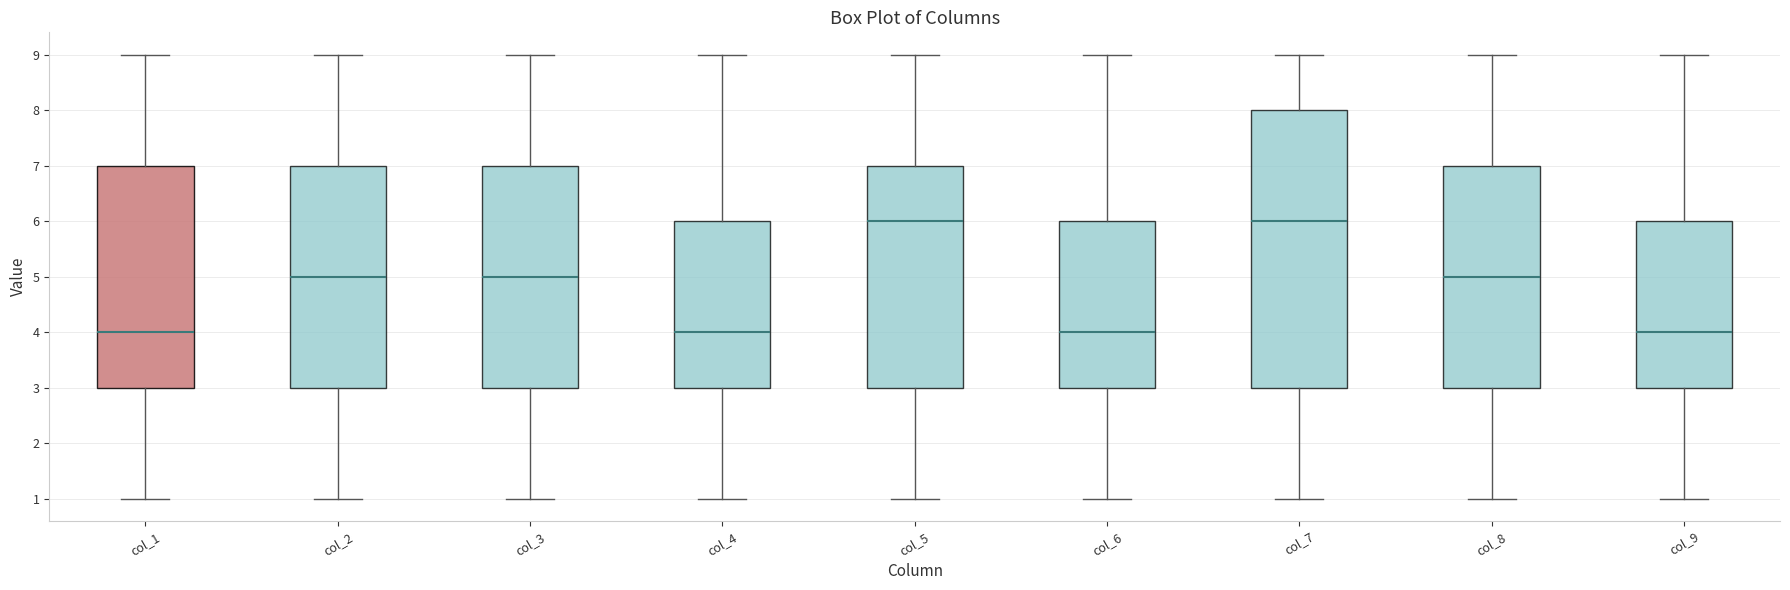

Reading left to right, read every box against the y-axis: the position of its median line, the range the box covers, and the ends of its whiskers. The values are not printed on the chart, so give them approximately, as read against the axis.

col_1: median 4, box 3 to 7, whiskers 1 to 9
col_2: median 5, box 3 to 7, whiskers 1 to 9
col_3: median 5, box 3 to 7, whiskers 1 to 9
col_4: median 4, box 3 to 6, whiskers 1 to 9
col_5: median 6, box 3 to 7, whiskers 1 to 9
col_6: median 4, box 3 to 6, whiskers 1 to 9
col_7: median 6, box 3 to 8, whiskers 1 to 9
col_8: median 5, box 3 to 7, whiskers 1 to 9
col_9: median 4, box 3 to 6, whiskers 1 to 9